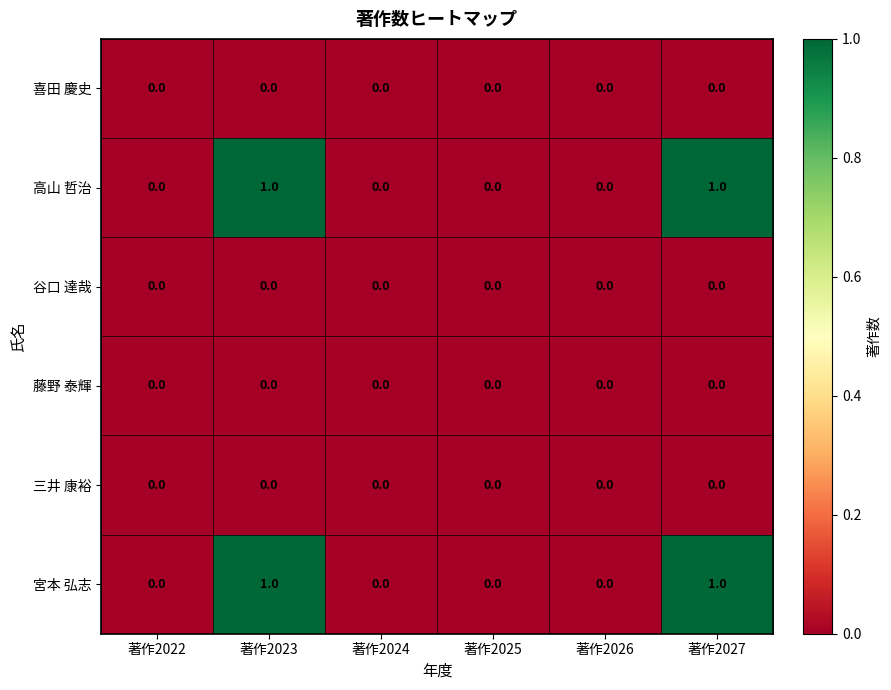

Is it true that 藤野 泰輝 equals 0 at 著作2025?

True